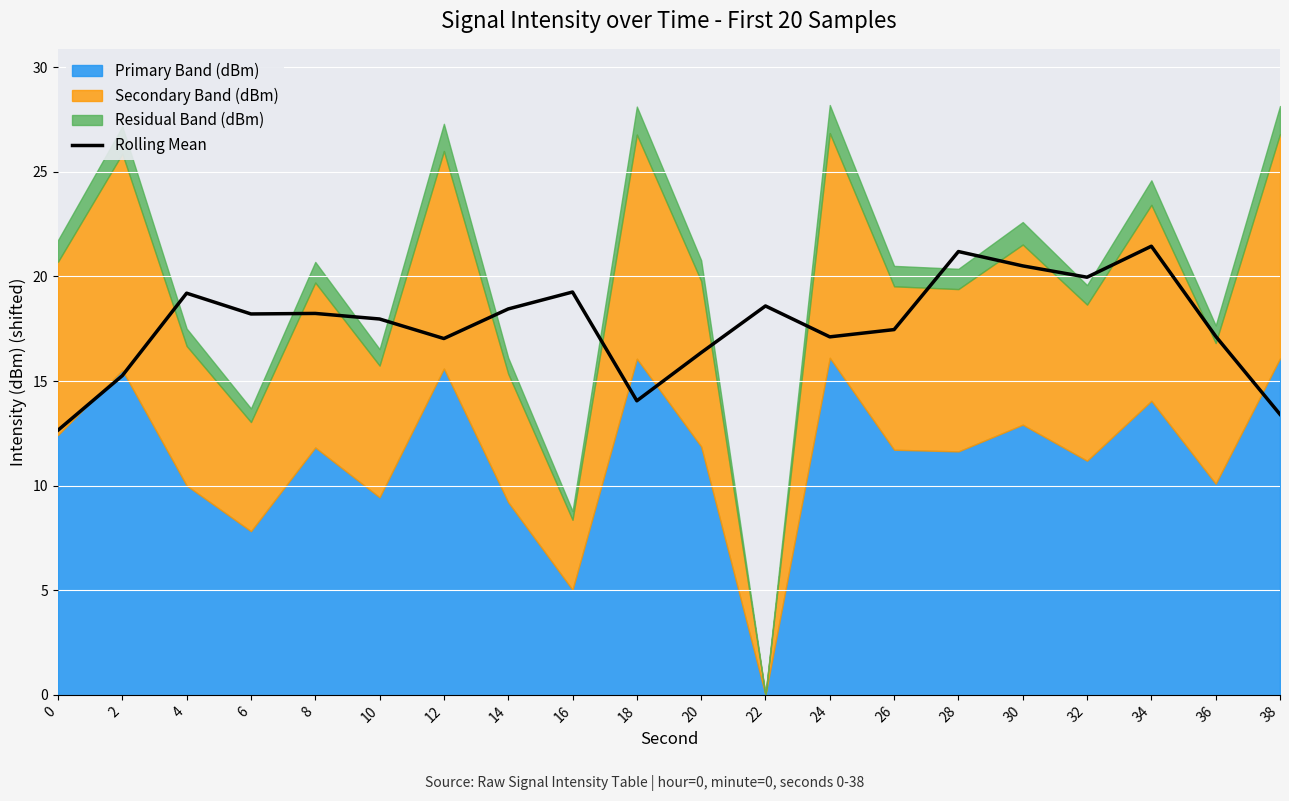

What is the minimum value shown in the chart?

12.6